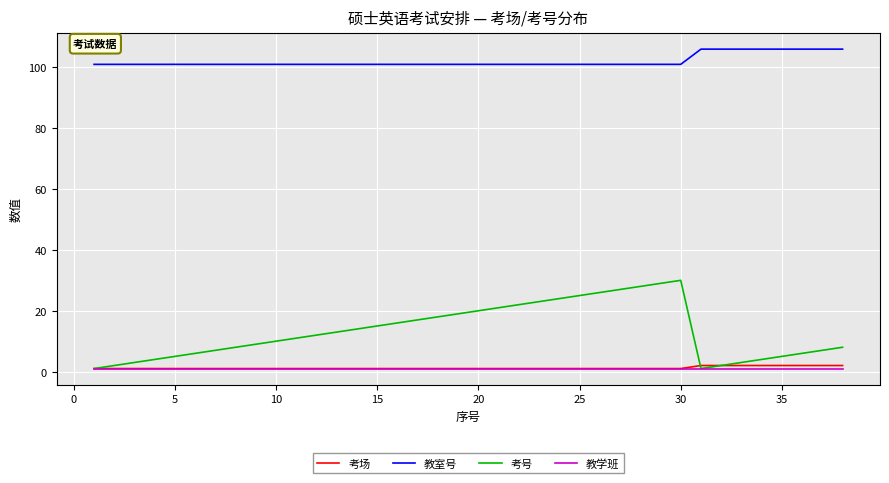

Which series has the largest total across all categories?

教室号